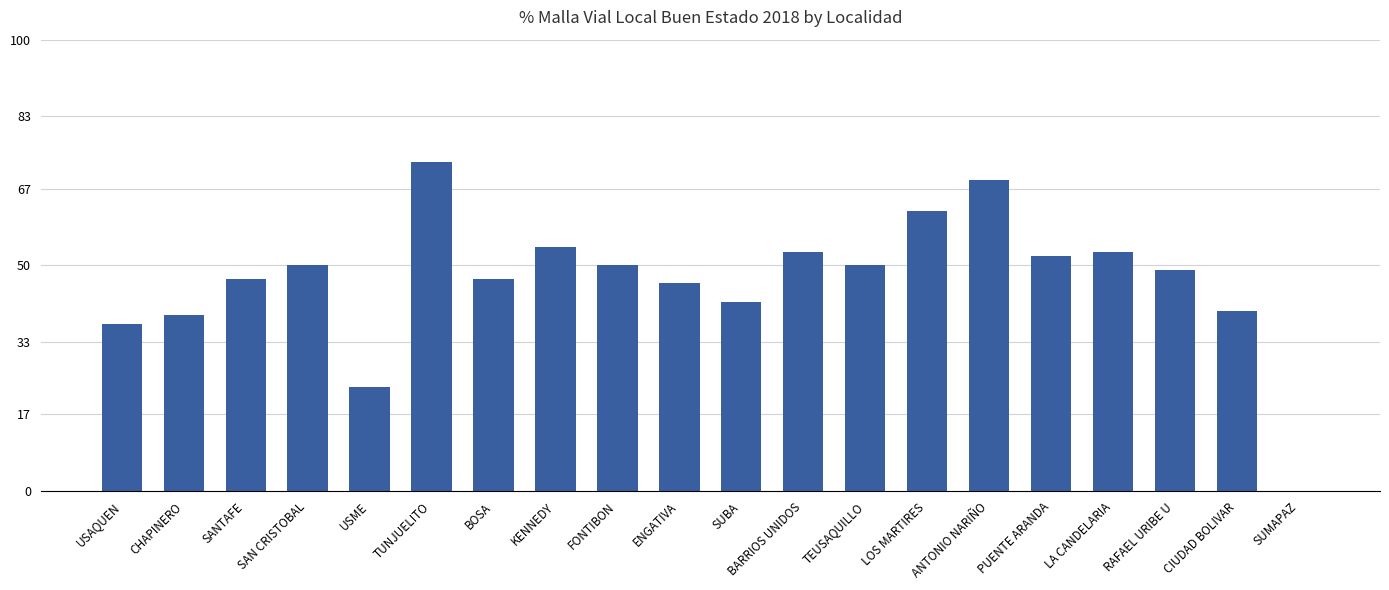

What is the sum of all values?

936